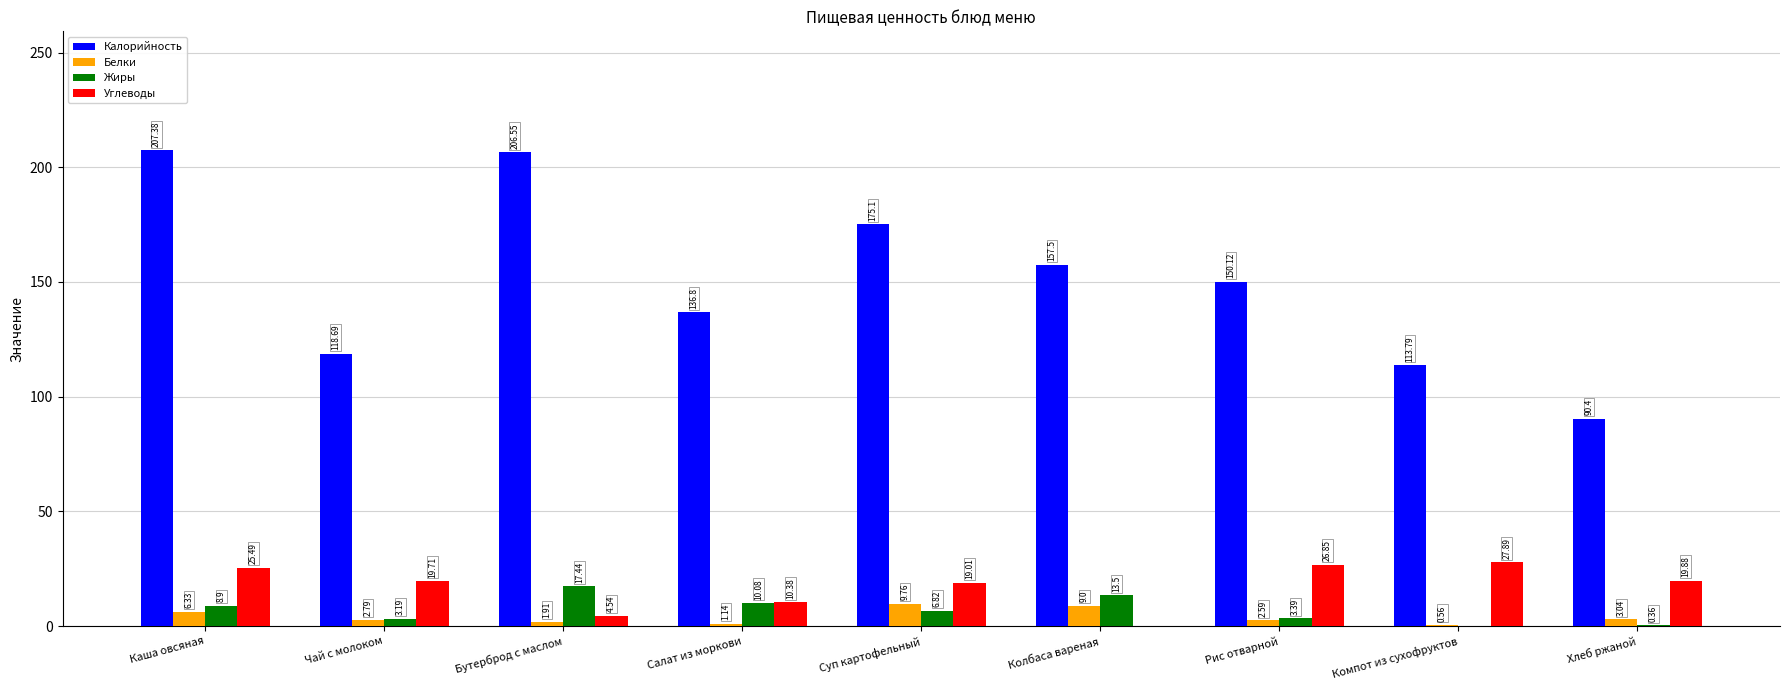

What is the sum of all Жиры values?

63.7